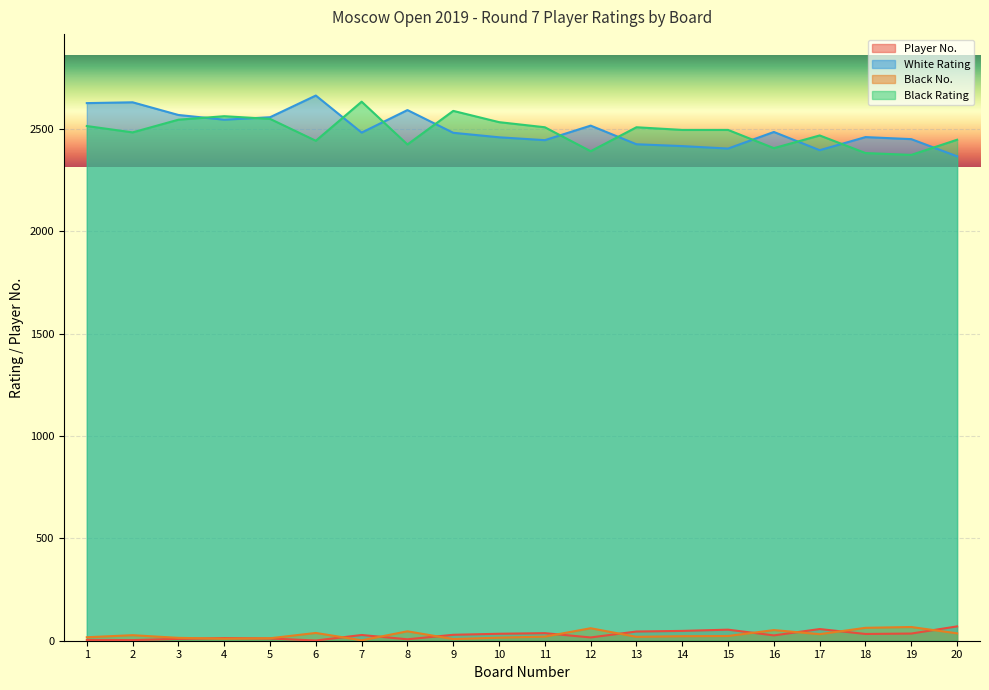

Rank the categories by Player No. value from highest to lowest.

20, 17, 15, 14, 13, 11, 19, 10, 18, 9, 7, 16, 12, 4, 5, 3, 8, 1, 2, 6